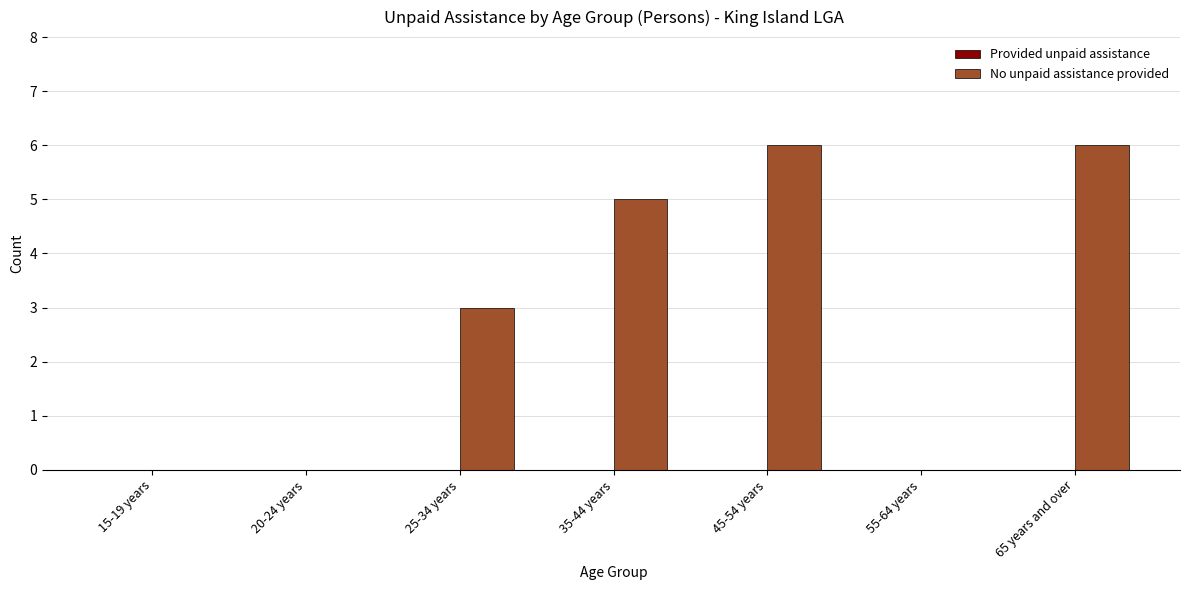

What is the greatest value displayed?

6